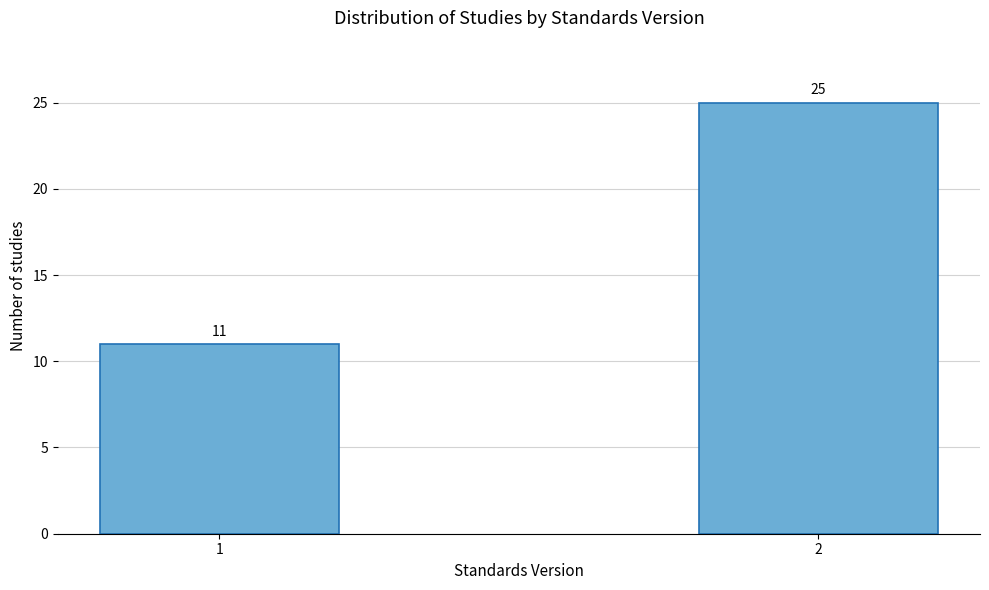

Reading left to right, extract all data points from this chart.

1=11	2=25